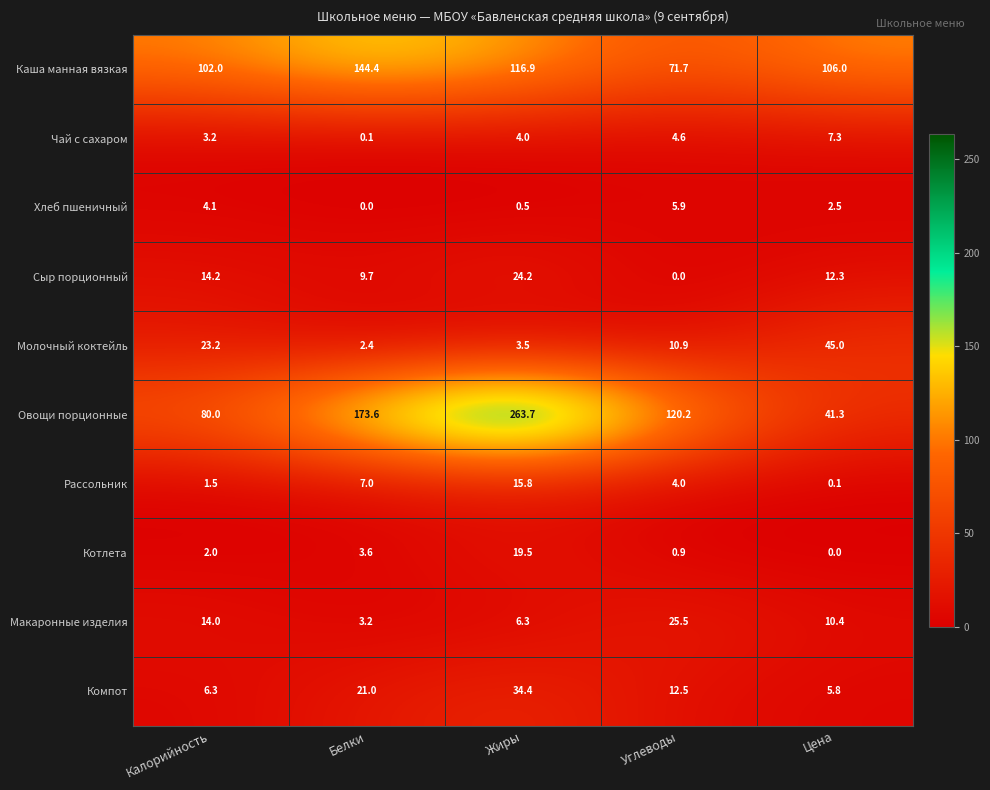

What is the average value of the Макаронные изделия series?

11.9